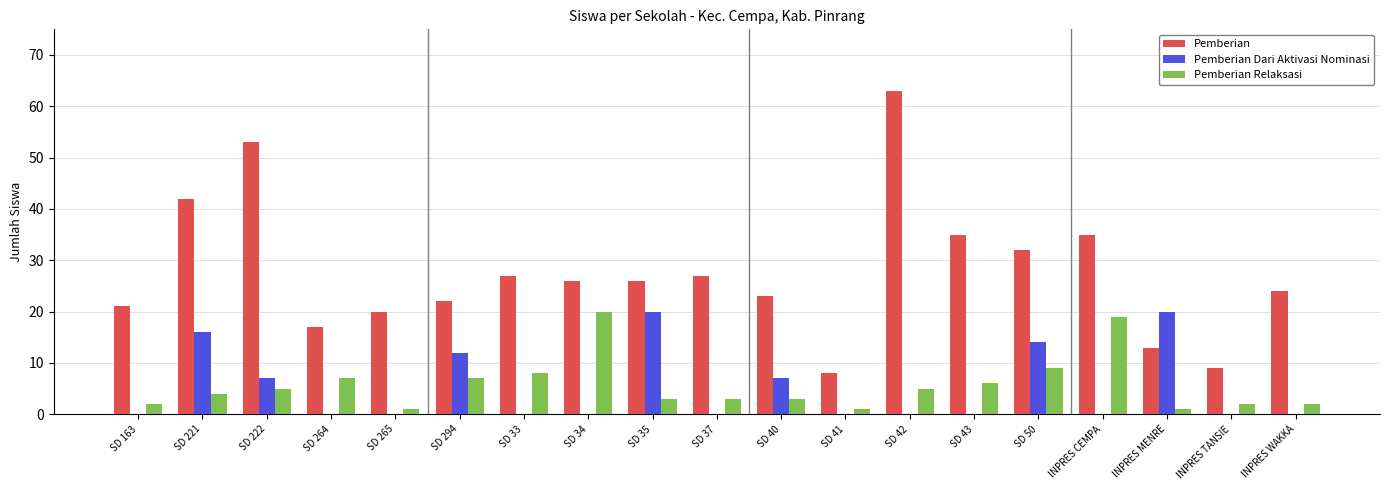

Which series has the widest spread of values?

Pemberian